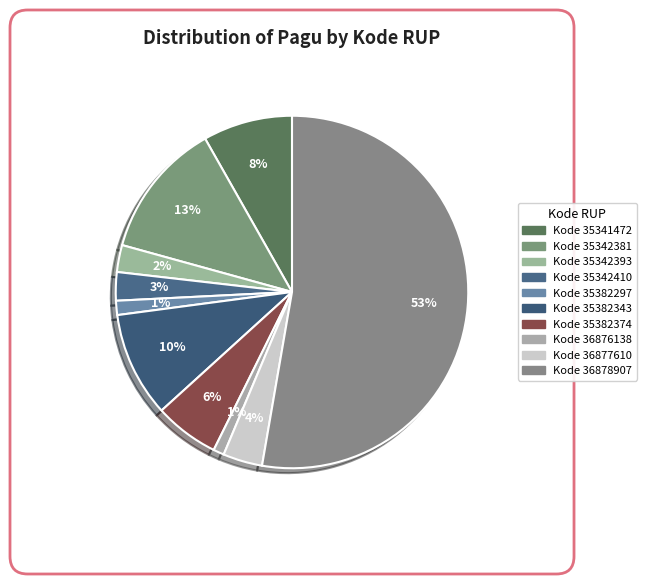

Which slice represents more than half of the pie?

36878907